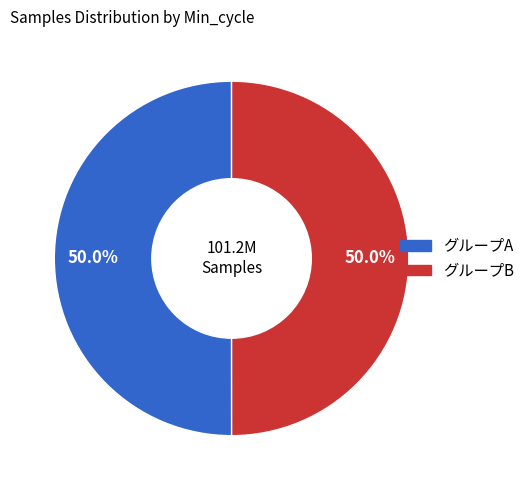

To the nearest percent, what is the average slice percentage?

50%